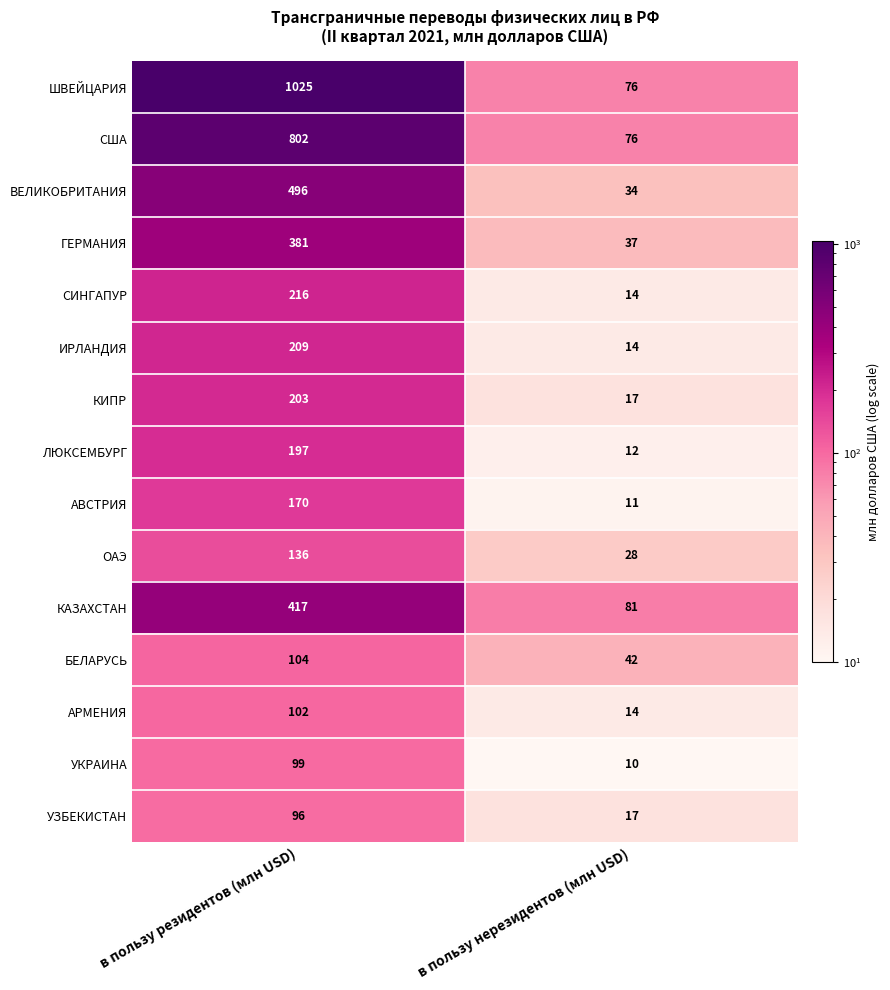

List the series in order of their peak value, lowest first.

УЗБЕКИСТАН, УКРАИНА, АРМЕНИЯ, БЕЛАРУСЬ, ОАЭ, АВСТРИЯ, ЛЮКСЕМБУРГ, КИПР, ИРЛАНДИЯ, СИНГАПУР, ГЕРМАНИЯ, КАЗАХСТАН, ВЕЛИКОБРИТАНИЯ, США, ШВЕЙЦАРИЯ